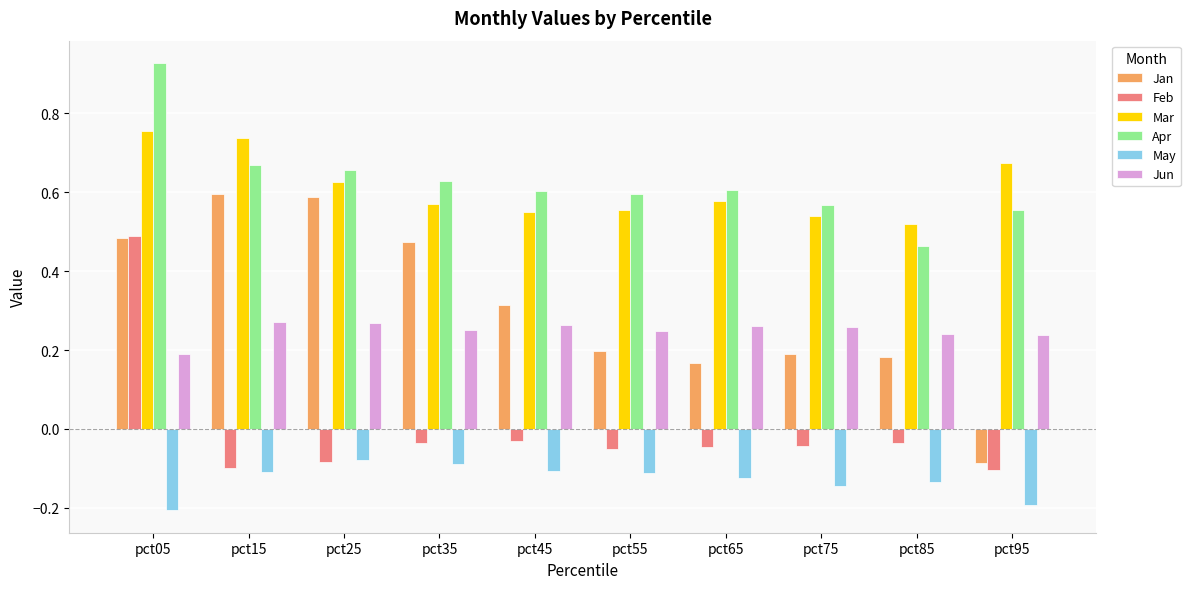

Is the value of Apr at pct25 greater than the value of Feb at pct85?

Yes